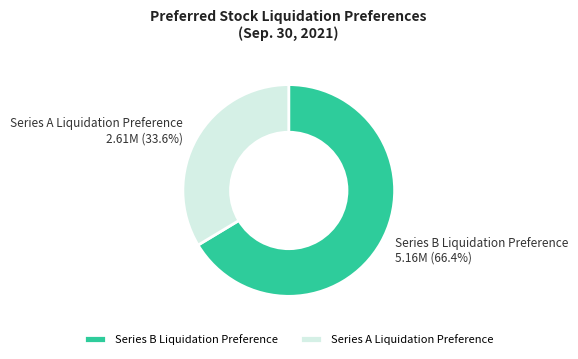

What portion of the pie excludes Series A Liquidation Preference?

66.4%